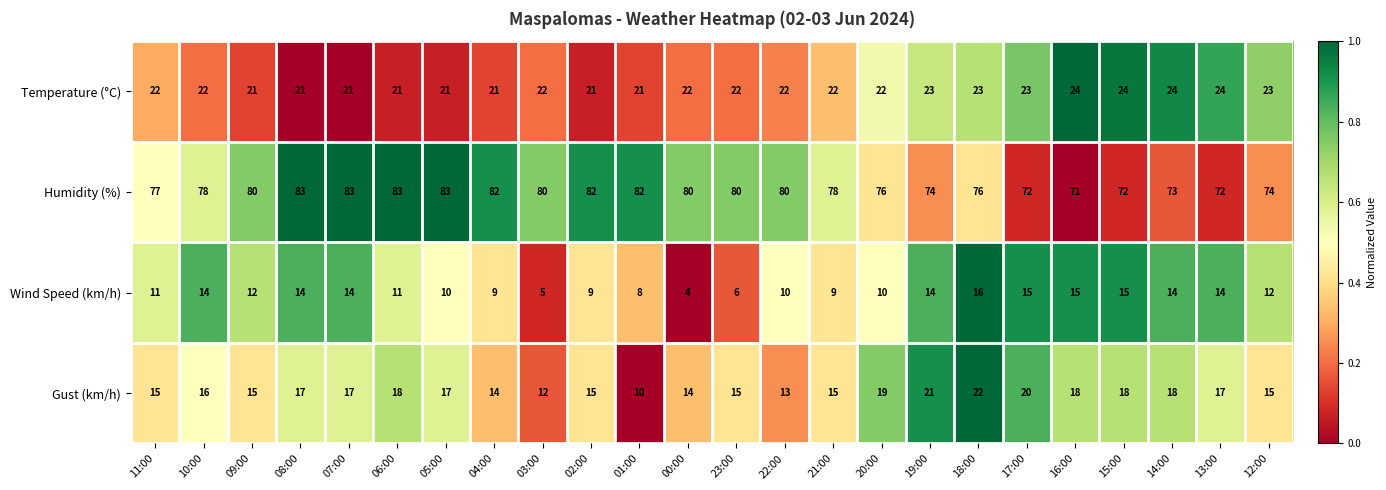

Count the number of data series in this chart.

4